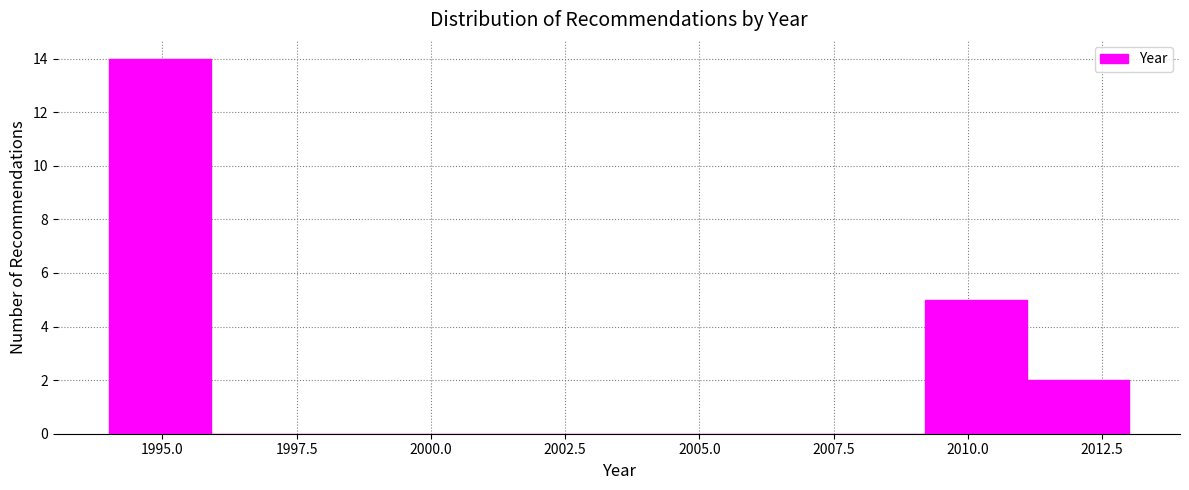

Read against the x-axis, roughly where is the centre of the tallest bar?

1995.0